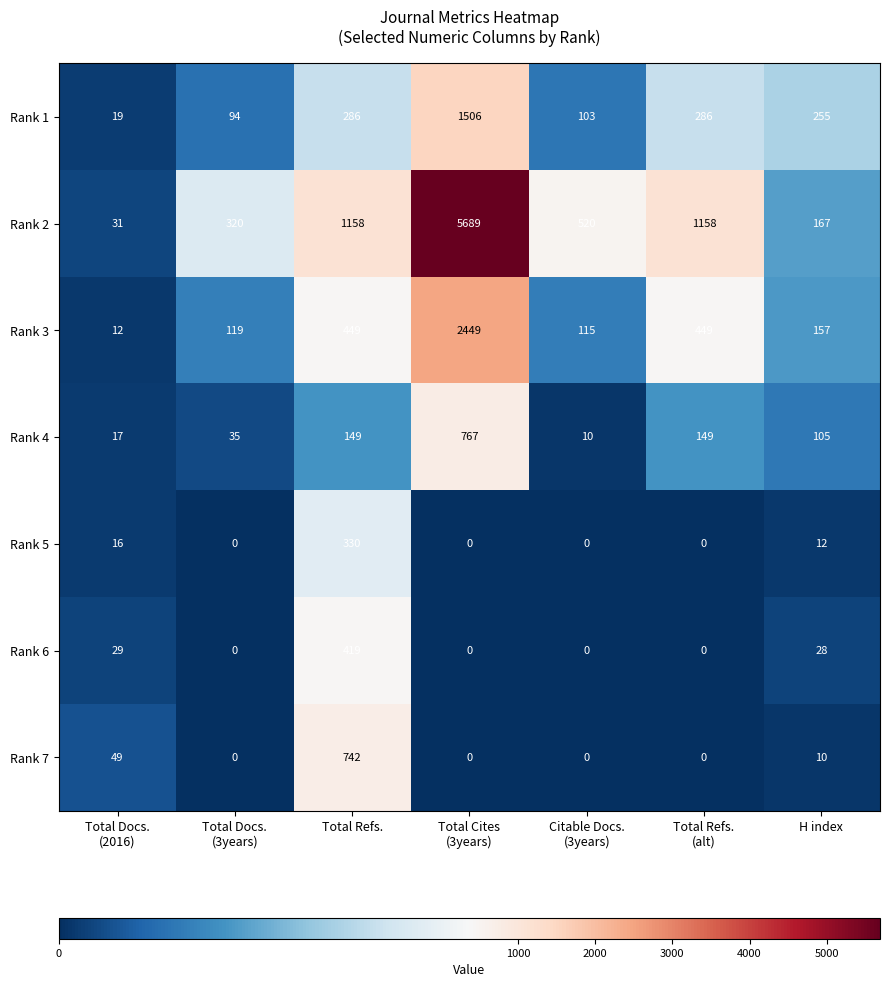

What is the greatest value displayed?

5689